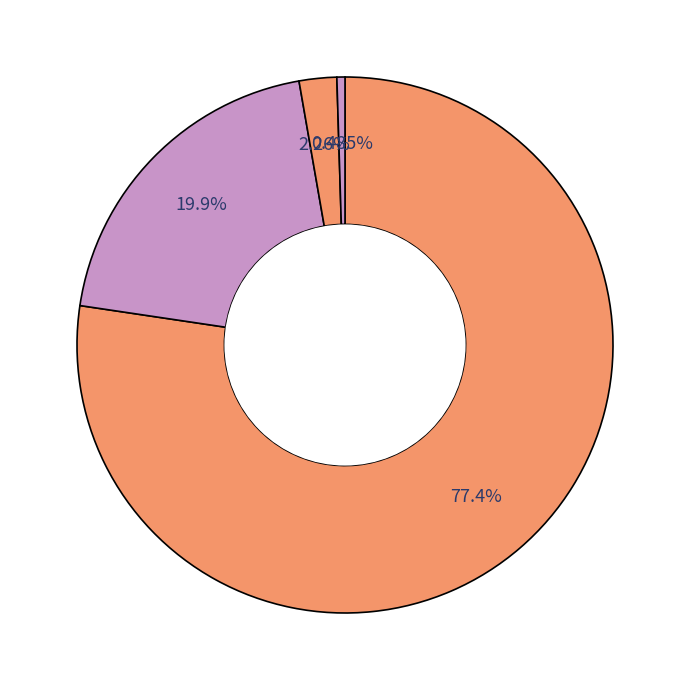

Rank the categories by value from lowest to highest.

BANCOS, BANCOS / TESORERIA., EFECTIVO Y EQUIVALENTES, ACTIVO CIRCULANTE.